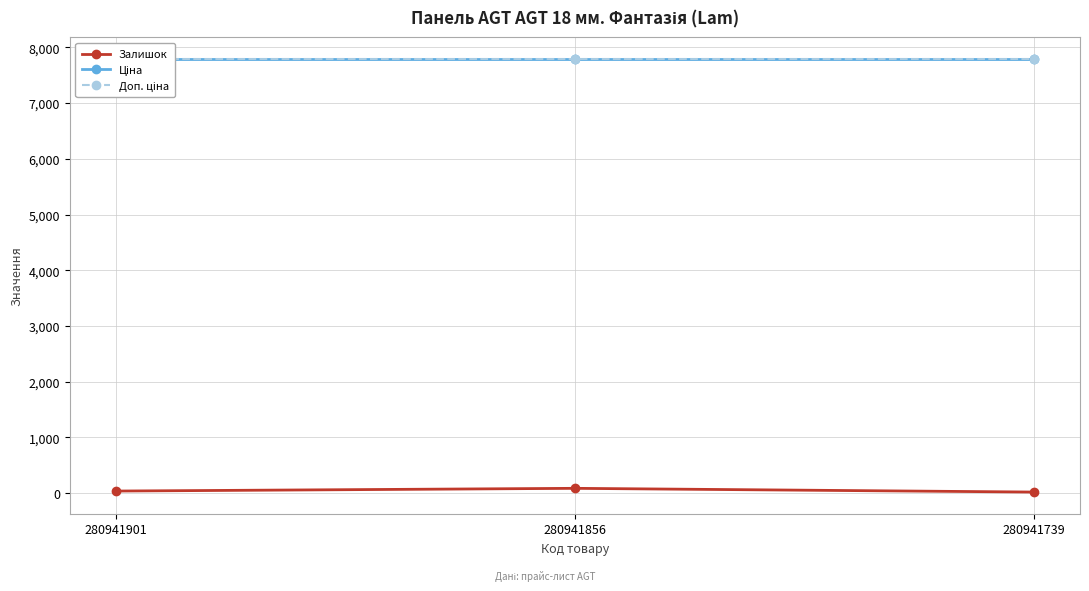

How many lines are shown in the chart?

3